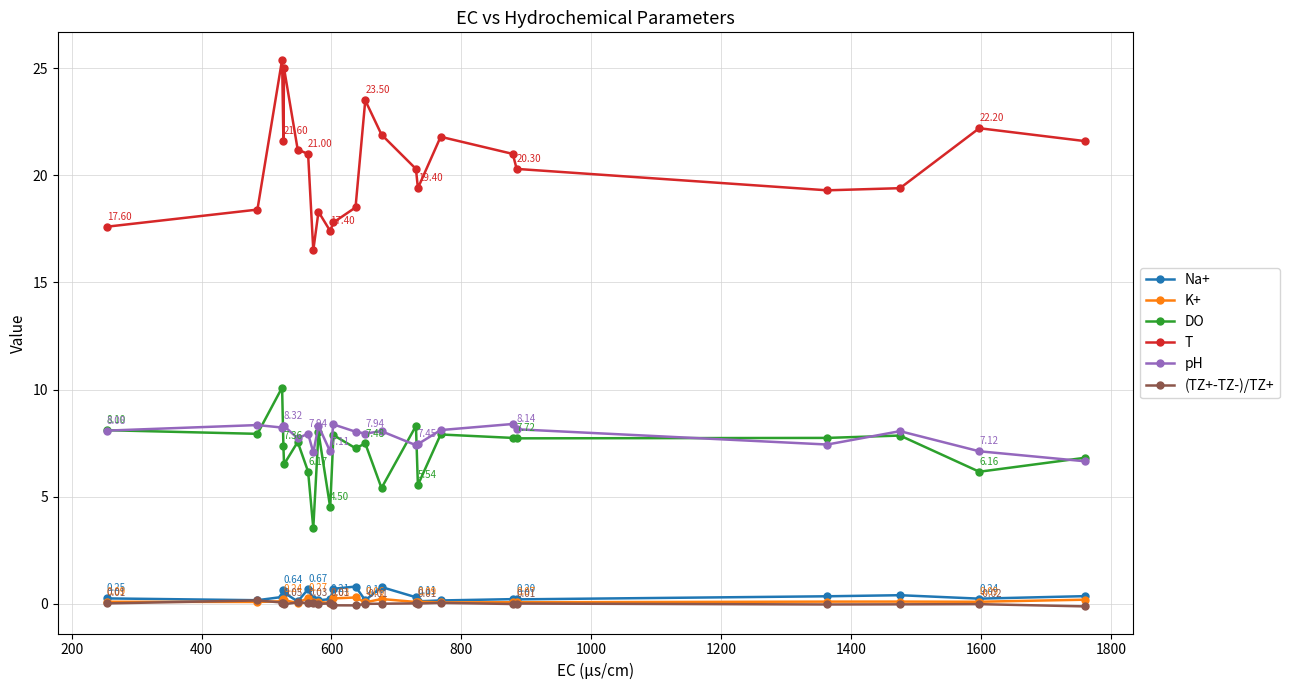

True or false: (TZ+-TZ-)/TZ+ has more than 2 points higher than both neighbors.

True